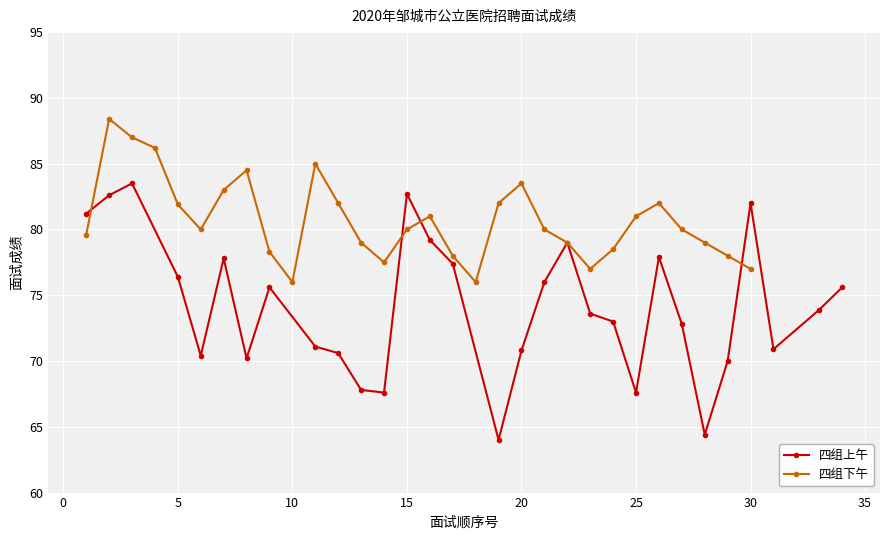

True or false: 四组下午 and 四组上午 intersect in this chart.

True